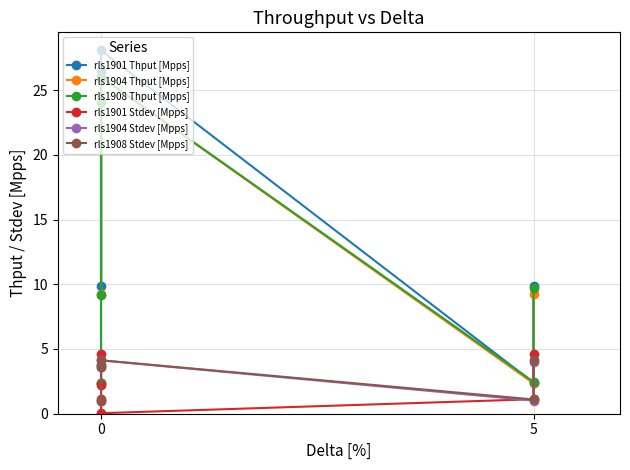

What is the difference between the second highest and second lowest values in the rls1904 Stdev [Mpps] series?

3.0